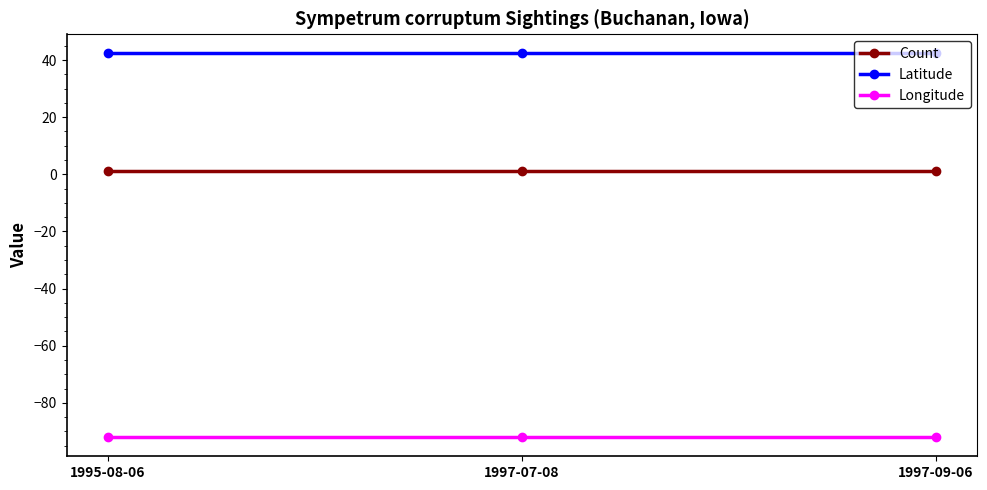

Rank the series at 1995-08-06 from lowest to highest value.

Longitude, Count, Latitude